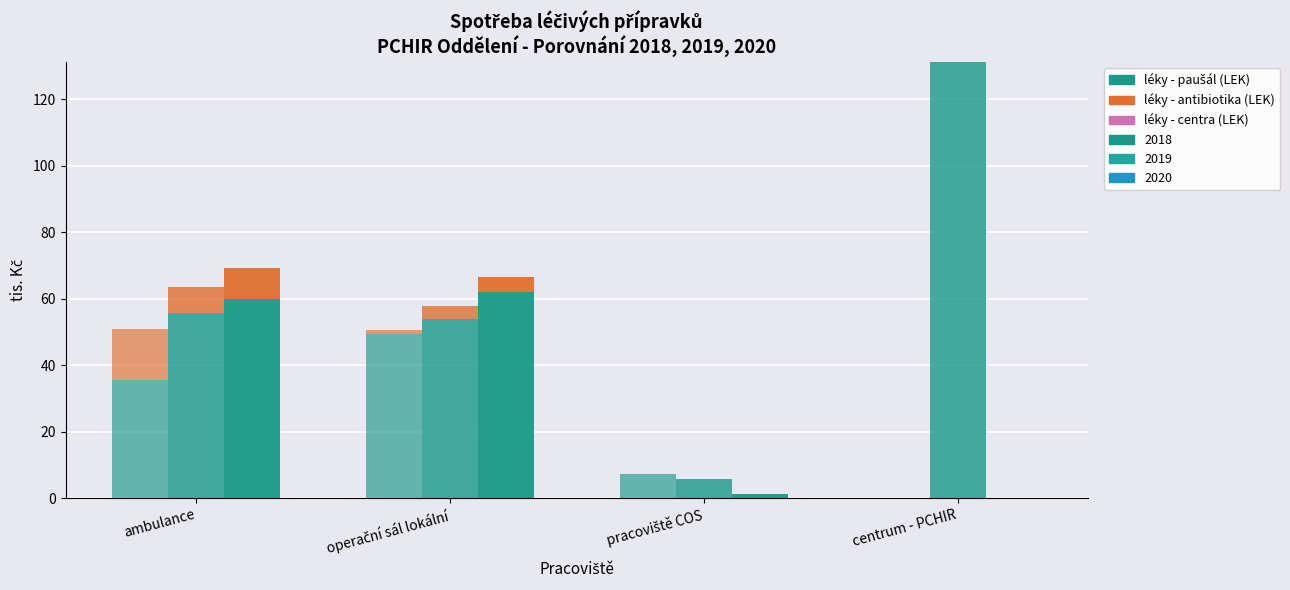

True or false: léky - paušál (LEK) has a value of 3.3 at pracoviště COS.

False